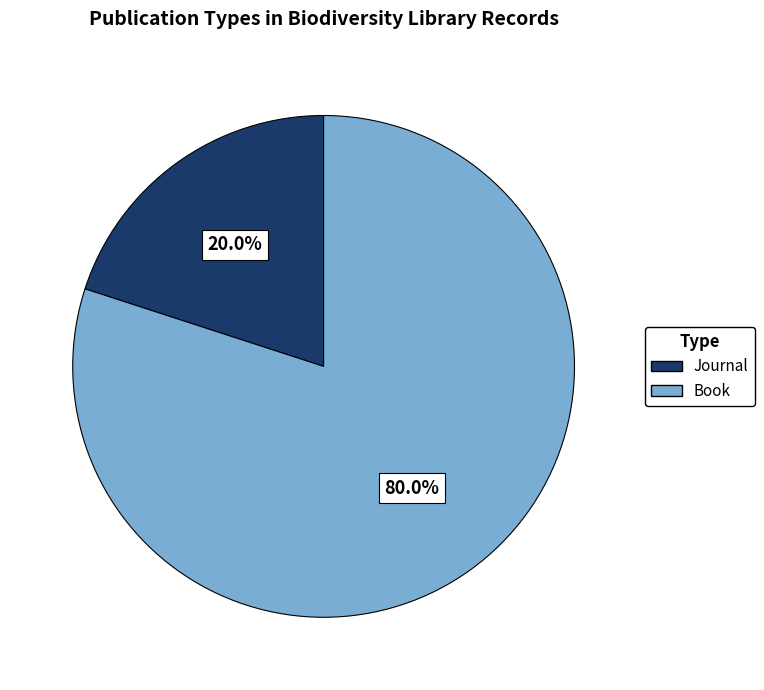

Which category has the biggest portion of the pie?

Book